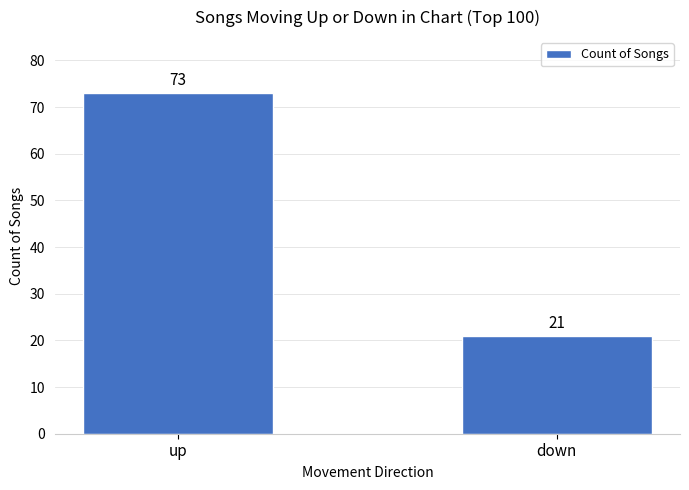

What is the change in value from up to down?

-52